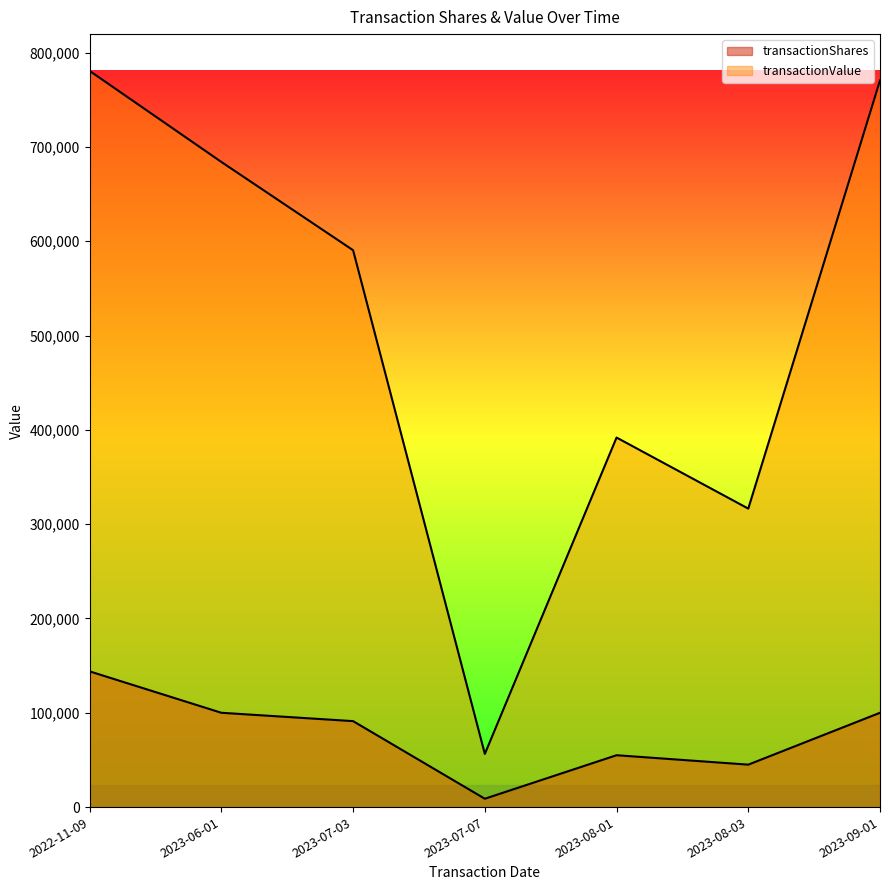

What is the difference between the second highest and minimum values in the transactionValue series?

714148